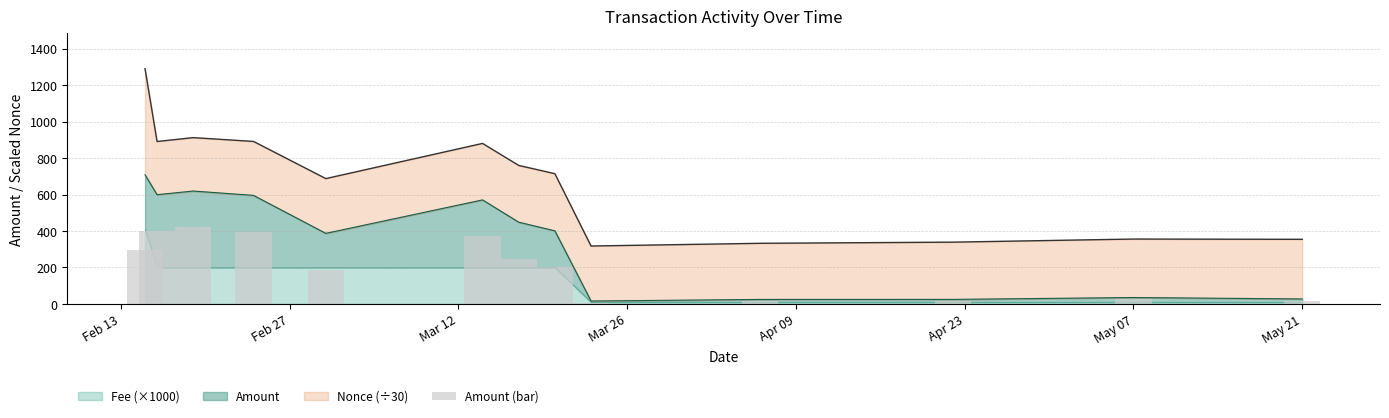

How many values are below 200?

6